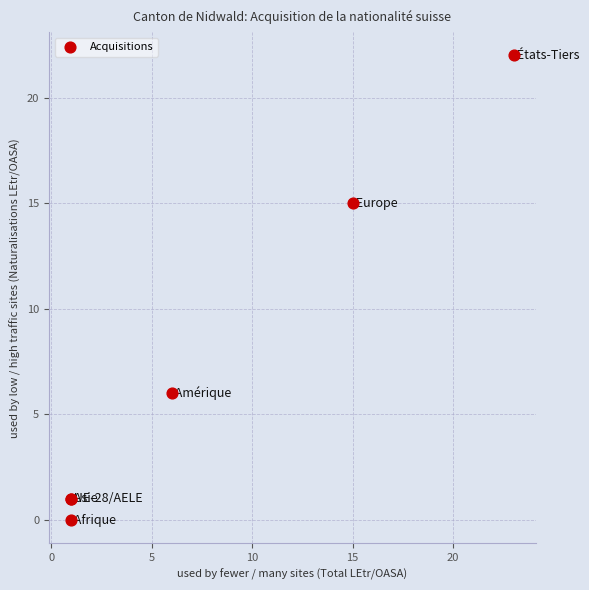

What Y value in the scatter plot is closest to 11?

15